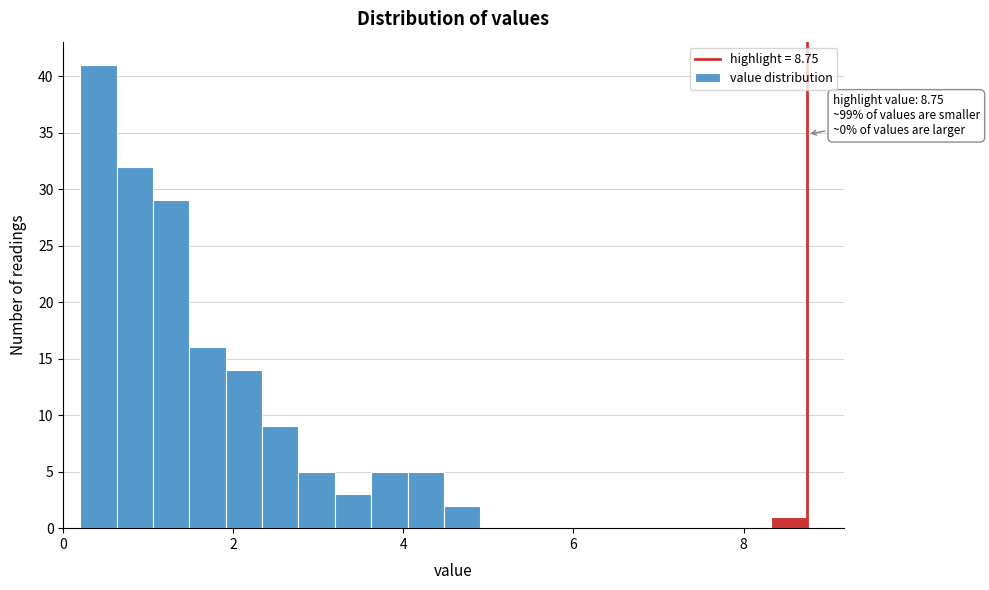

Read against the x-axis, roughly where is the centre of the tallest bar?

0.4